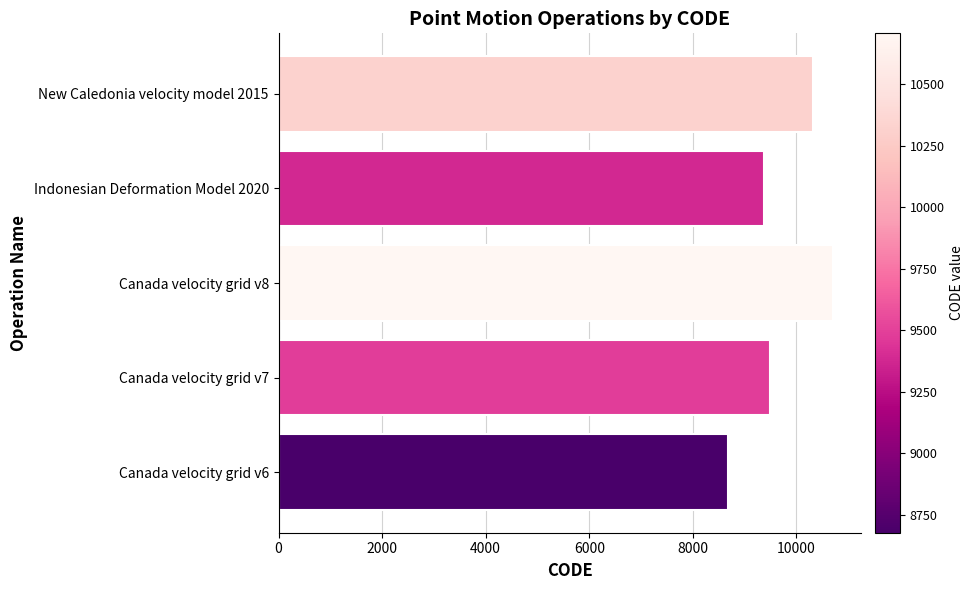

What is the minimum value shown in the chart?

8676